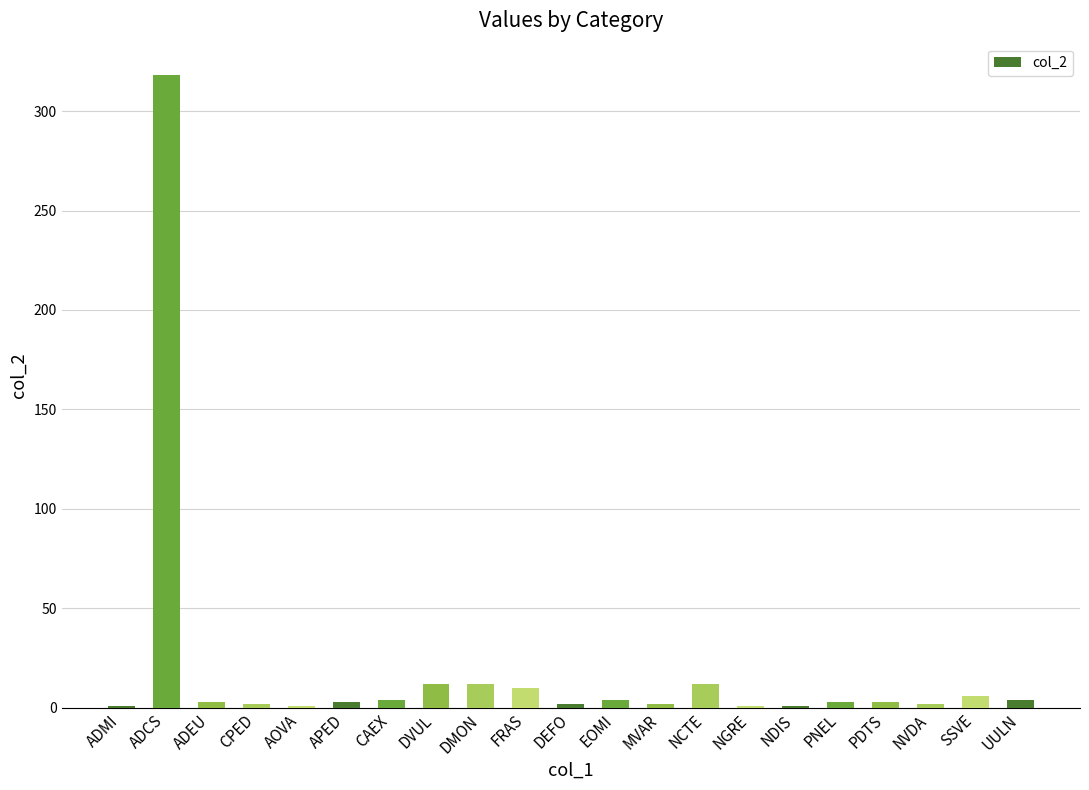

At which category does the chart reach its peak across all series?

ADCS